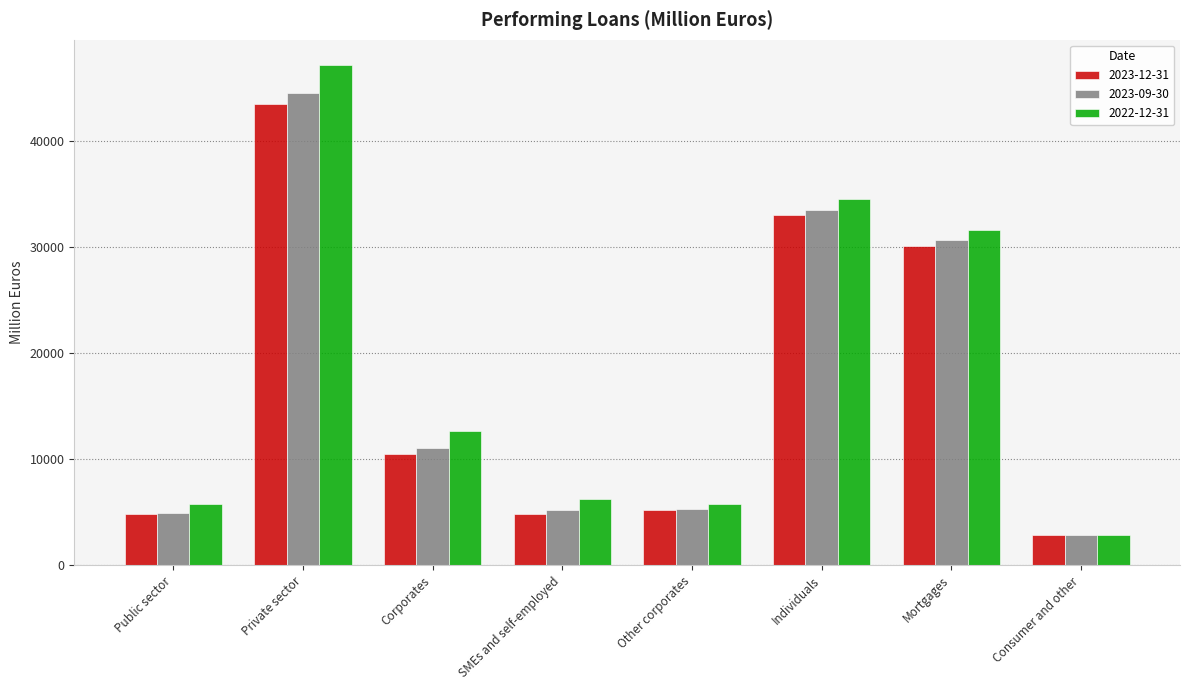

What value does the 2022-12-31 series have at Individuals?

34491.4